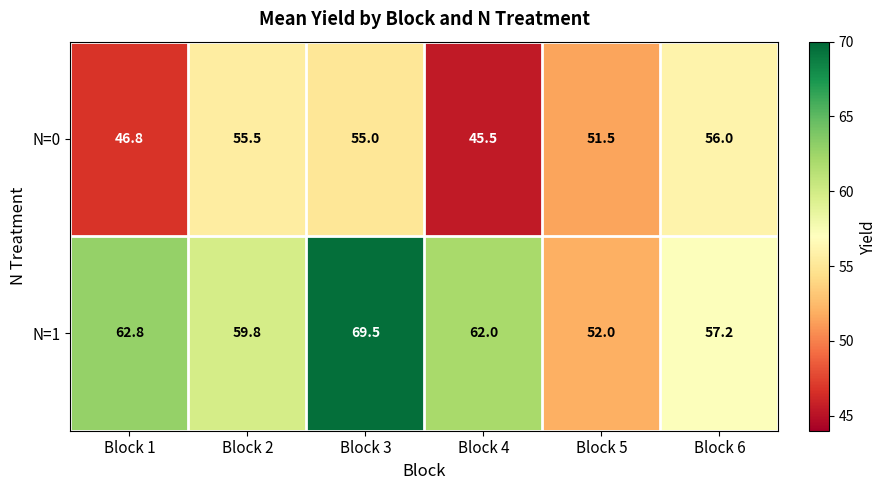

Is it true that N=0 equals 72.8 at Block 3?

False